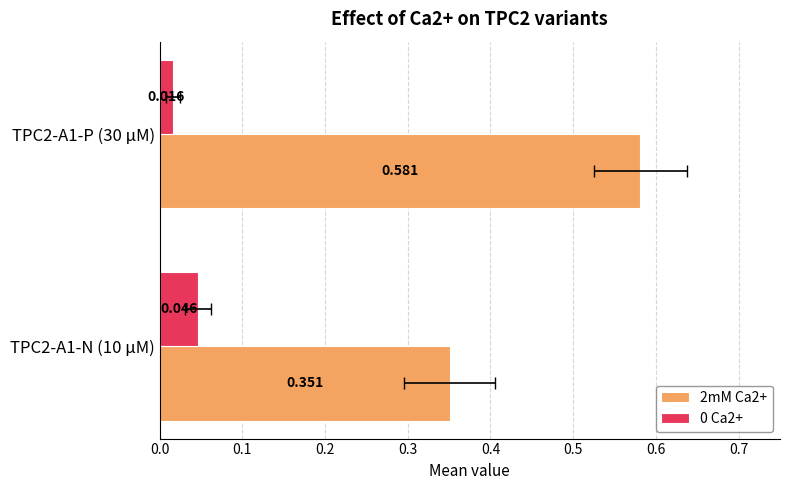

Is the value of 2mM Ca2+ at TPC2-A1-N (10 µM) greater than the value of 0 Ca2+ at TPC2-A1-N (10 µM)?

Yes